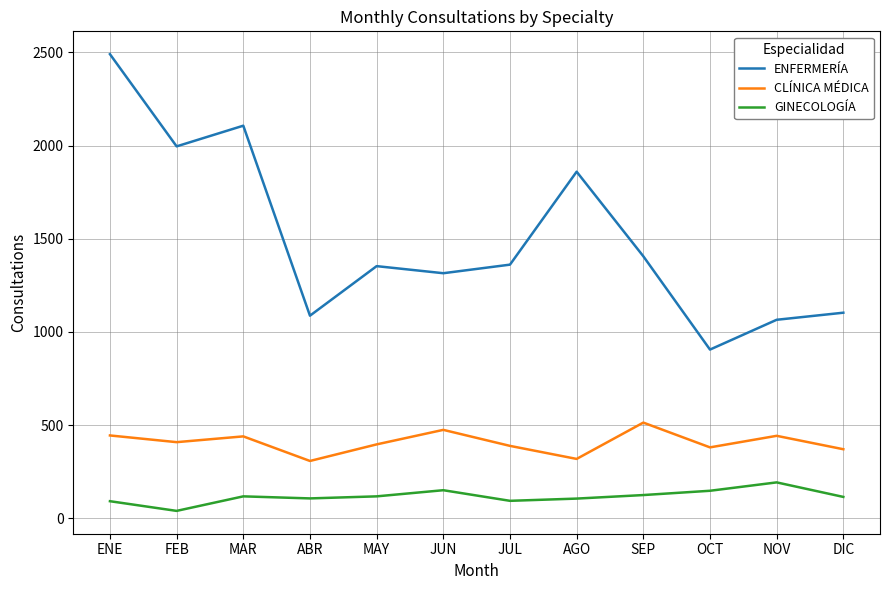

Count the number of data series in this chart.

3